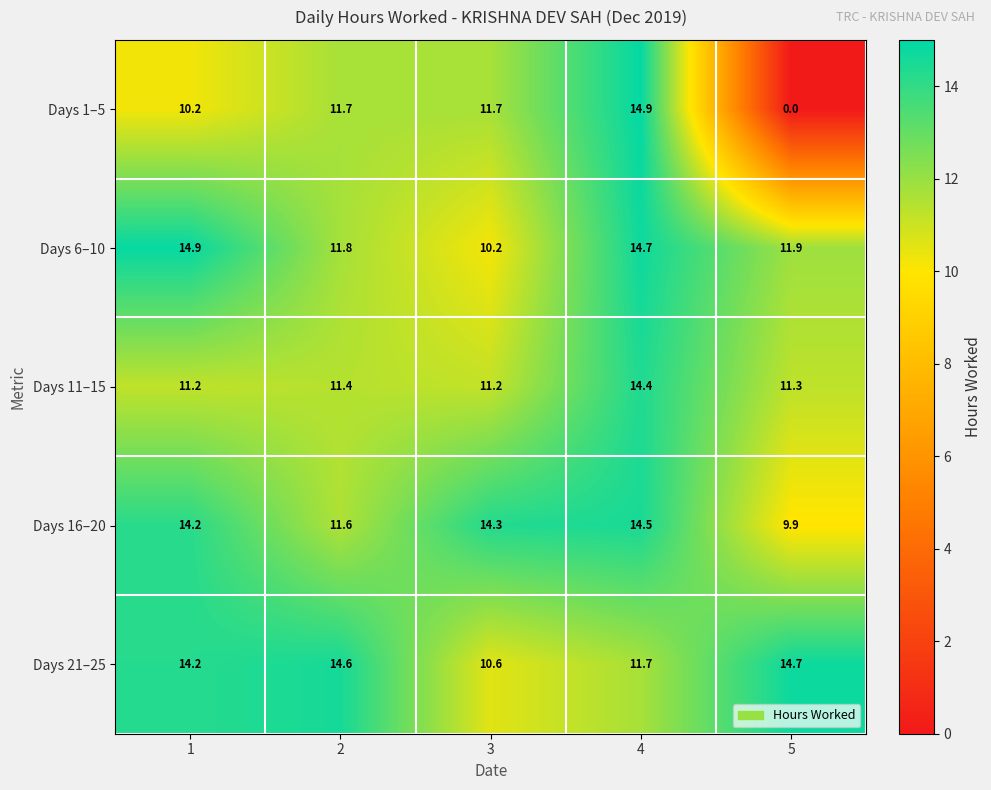

Where is Days 21–25 nearest to the value 12?

4